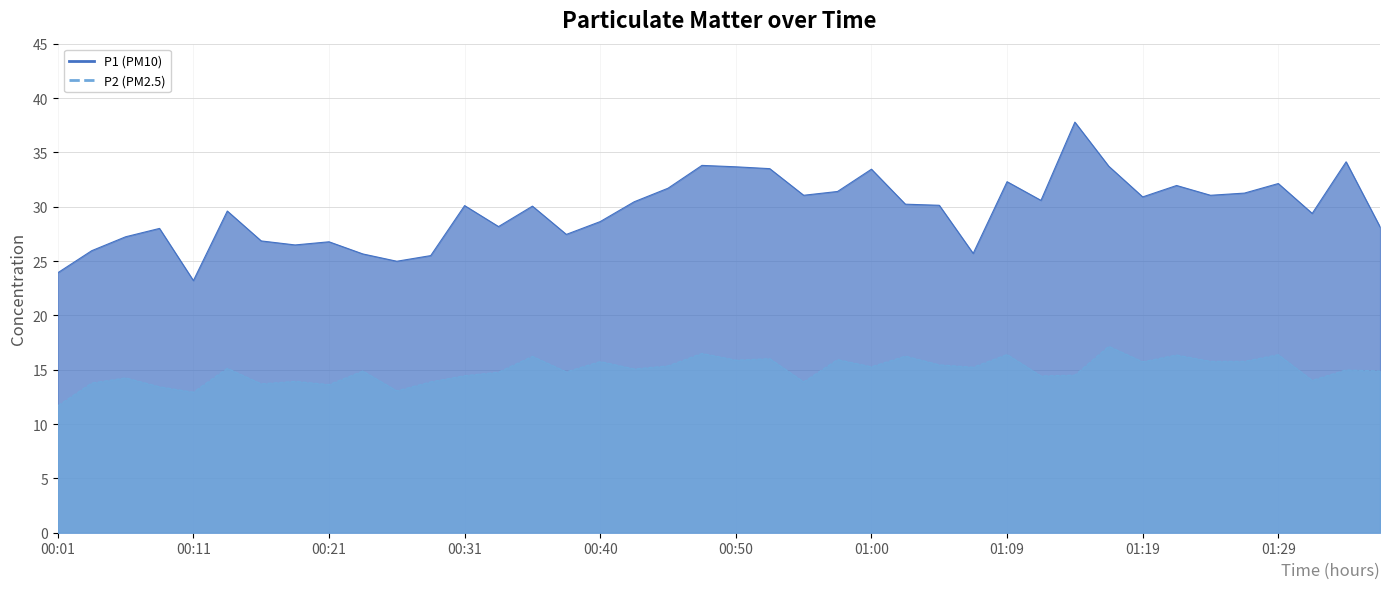

How many interior local valleys does the P1 series have?

11